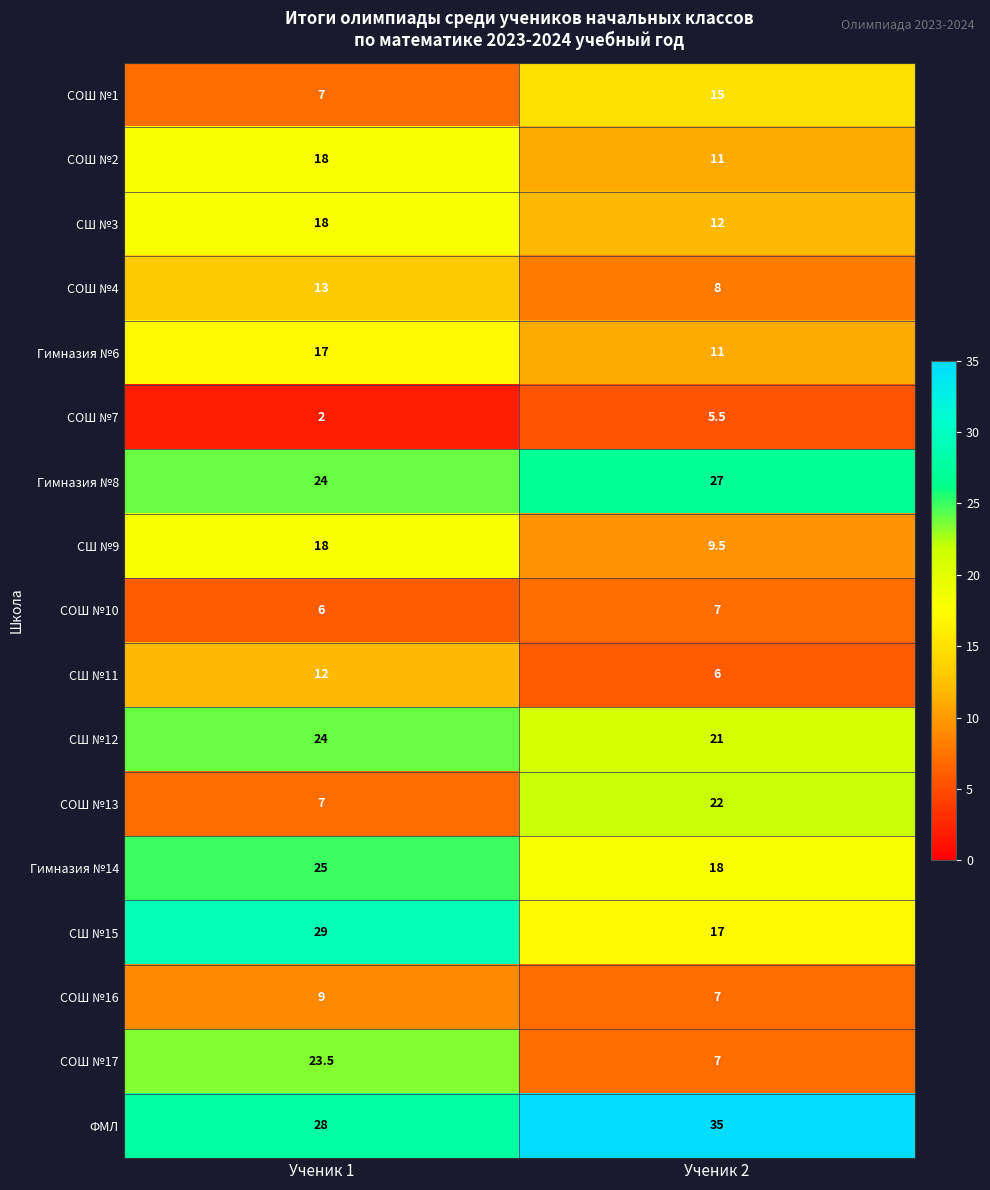

True or false: ФМЛ has a value of 42.8 at Ученик 1.

False